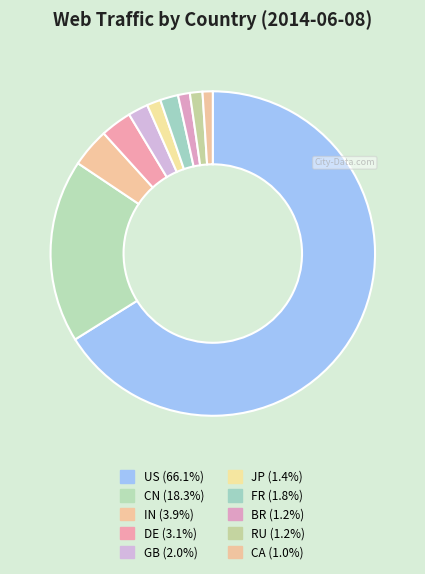

Is it true that JP is 1% of the pie?

True